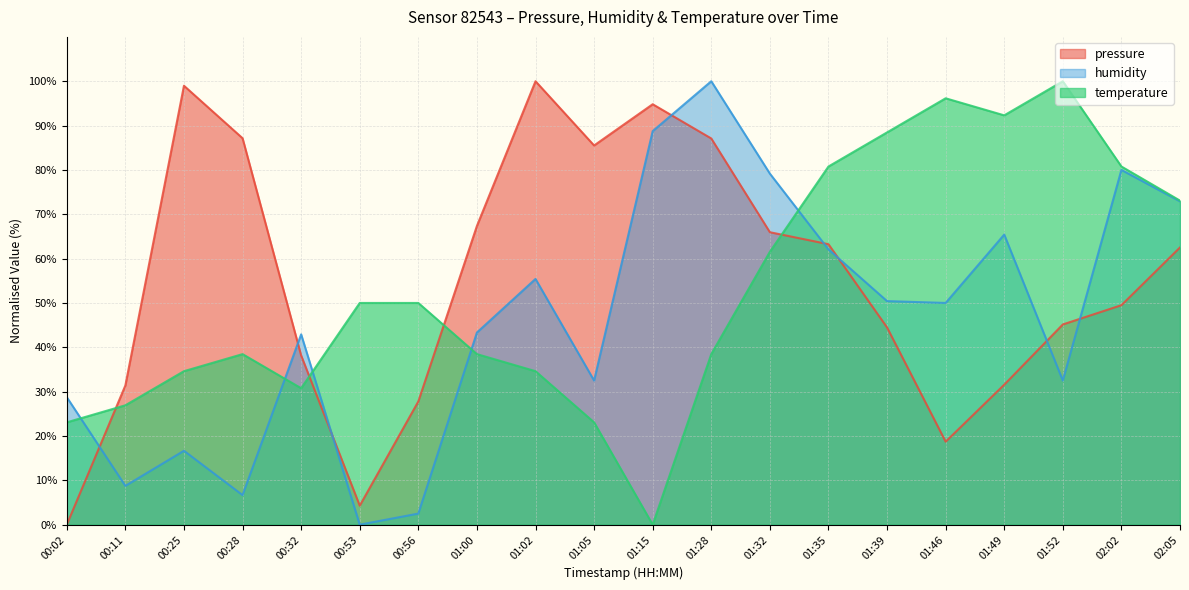

What is the sum of the pressure values at 01:05 and 01:39?

130.0